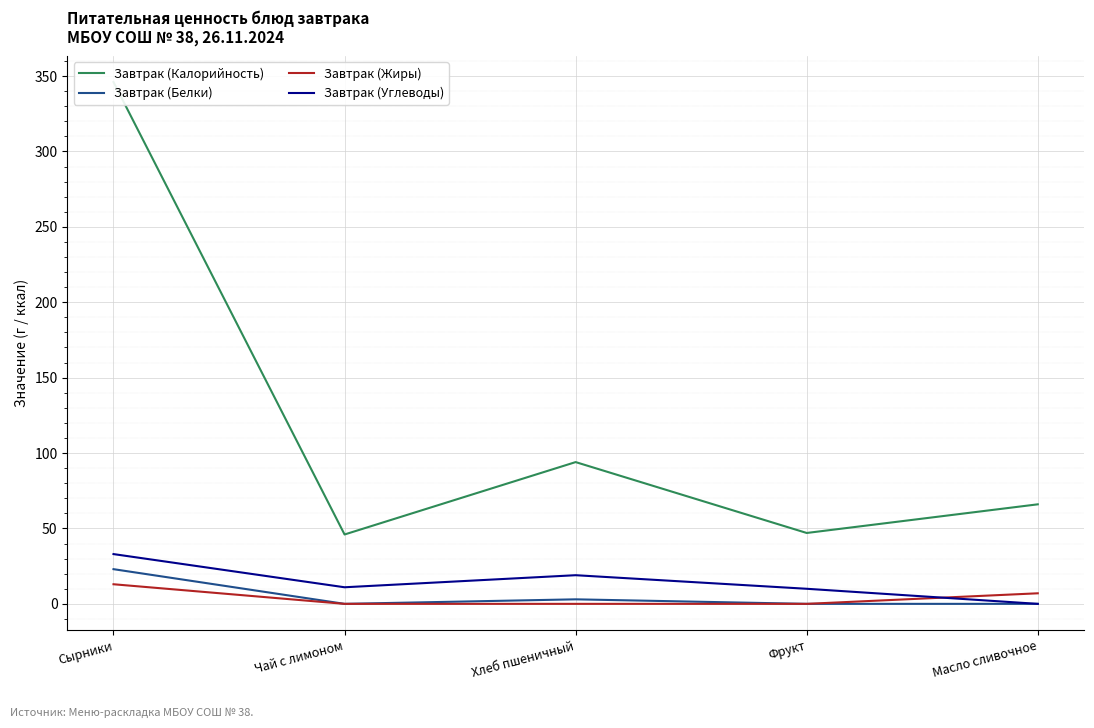

What is the maximum value shown in the chart?

346